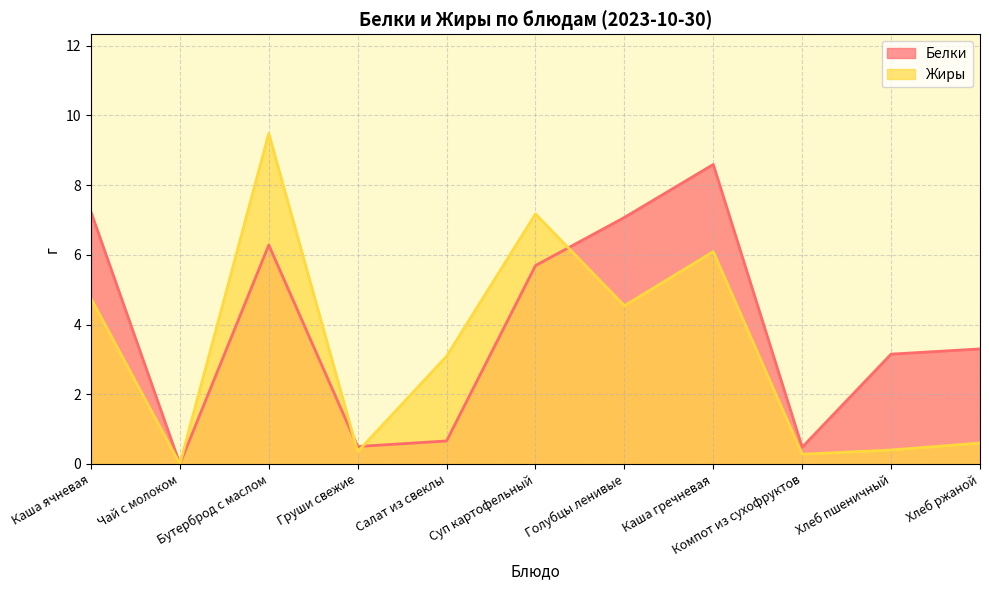

In Белки, how many points are higher than both neighbors (excluding endpoints)?

2